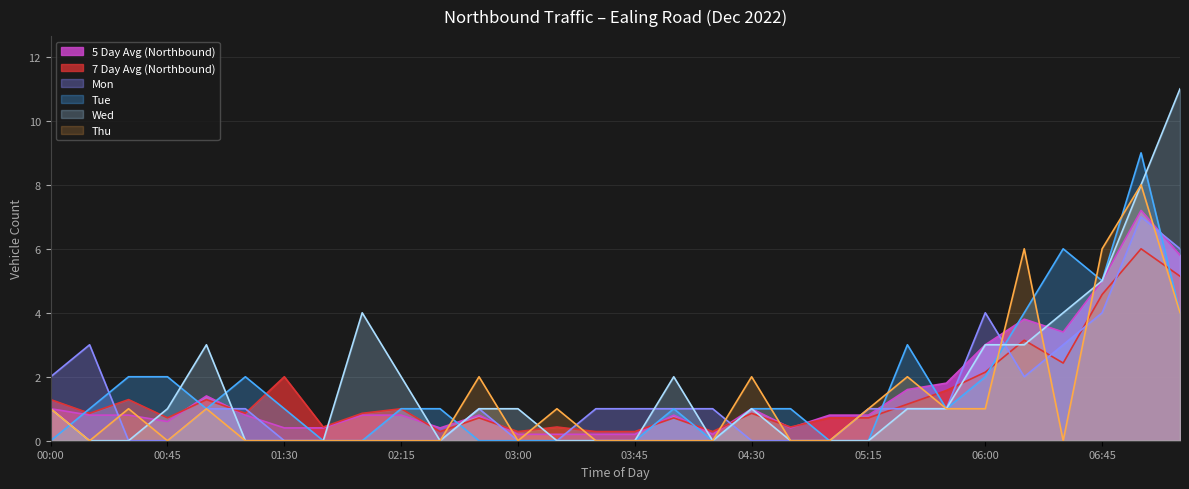

How many series are shown in this chart?

6